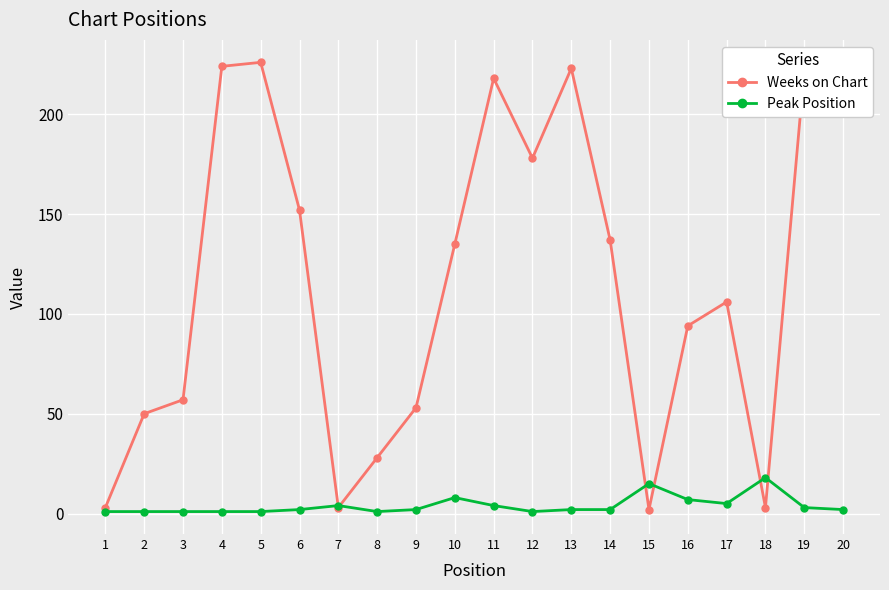

Rank the series at 6 from highest to lowest value.

Weeks on Chart, Peak Position